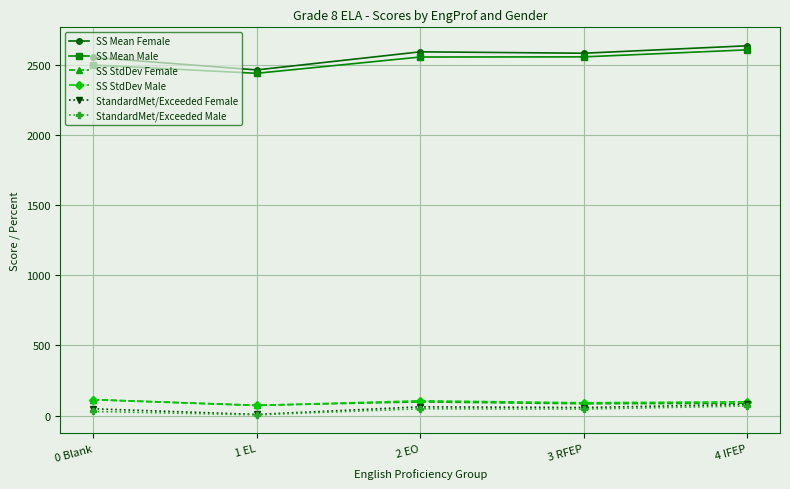

The value of SS Mean Male at 4 IFEP is 2605. True or false?

True